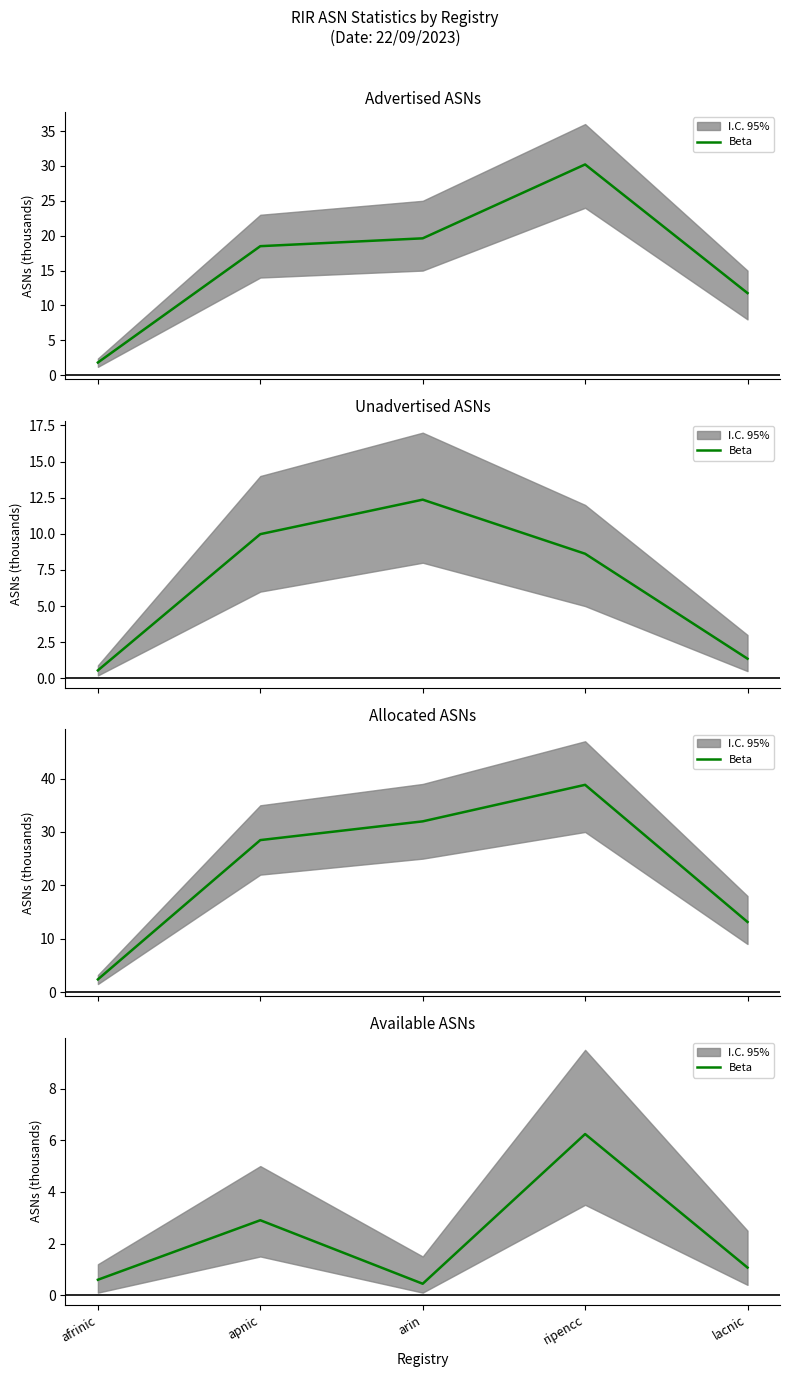

What is the sum of all values?

11.3